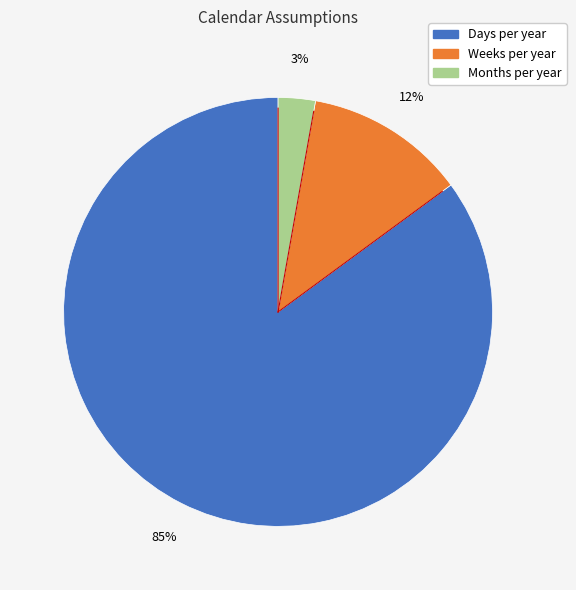

What is the largest slice in the pie chart?

Days per year